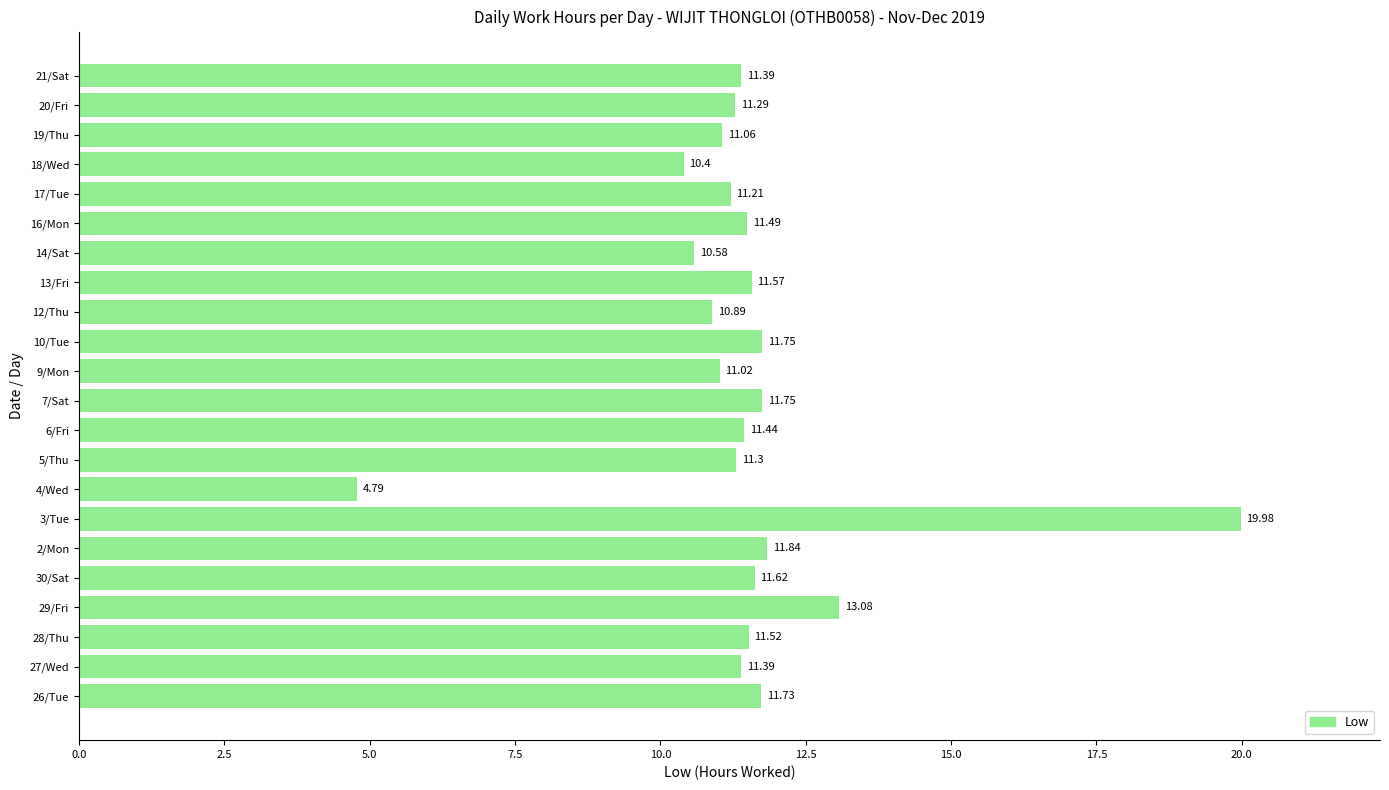

Between 27/Wed and 12/Thu, which is larger?

27/Wed